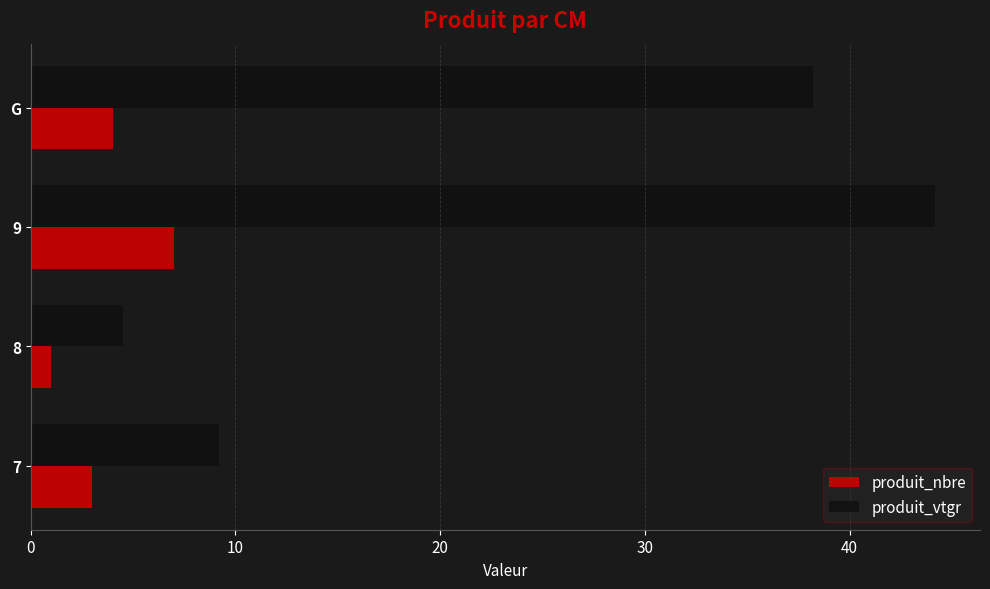

Rank the series by their average value, from highest to lowest.

produit_vtgr, produit_nbre